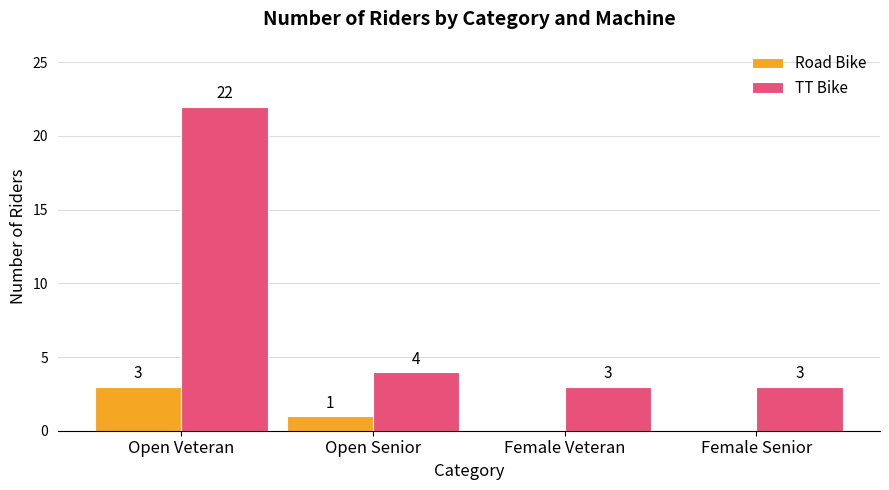

What are all the series names shown in the legend?

Road Bike, TT Bike